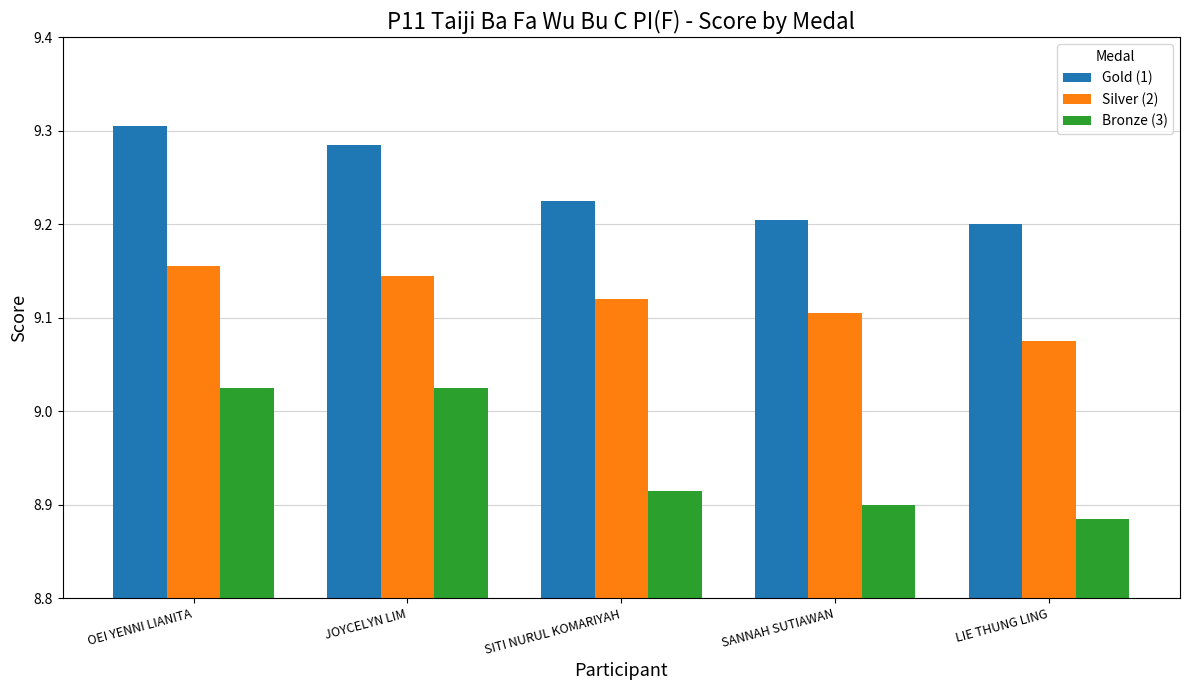

Which series changed the most between OEI YENNI LIANITA and JOYCELYN LIM?

Gold (1)